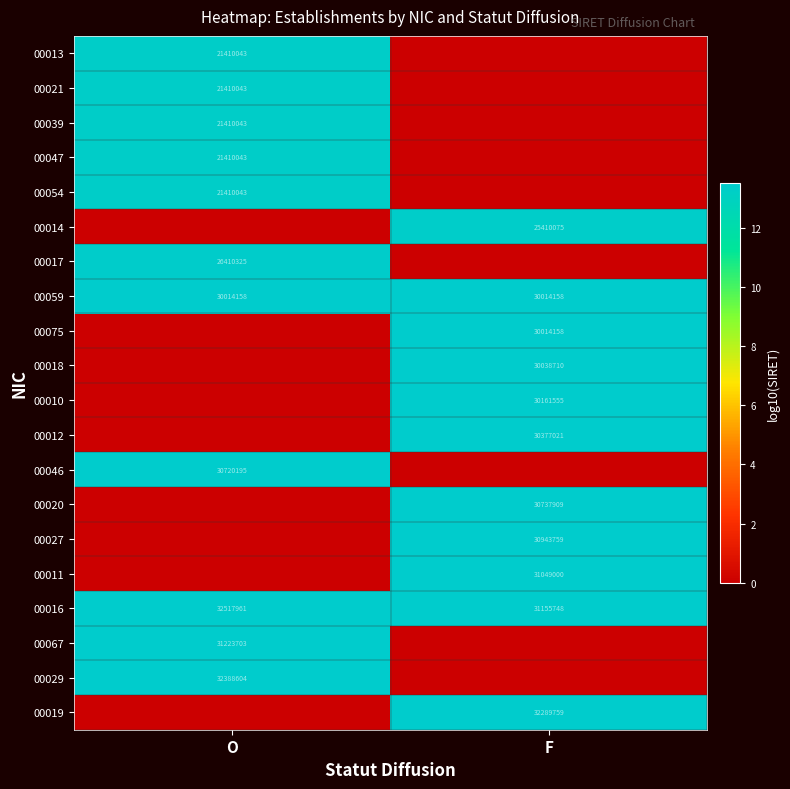

The value of 00047 at O is 21410043. True or false?

True